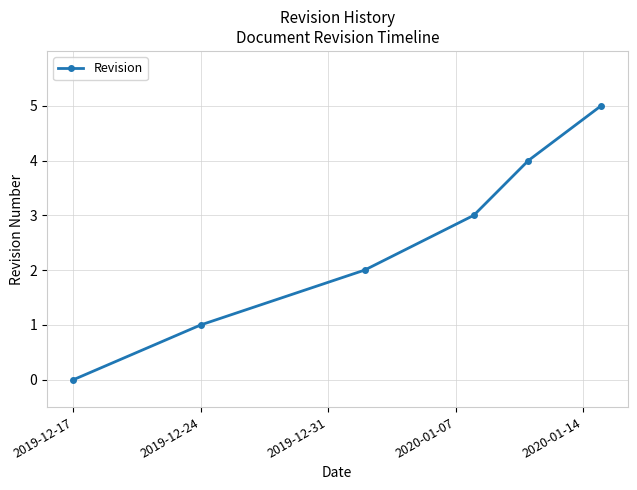

What is the difference between the maximum and minimum values?

5